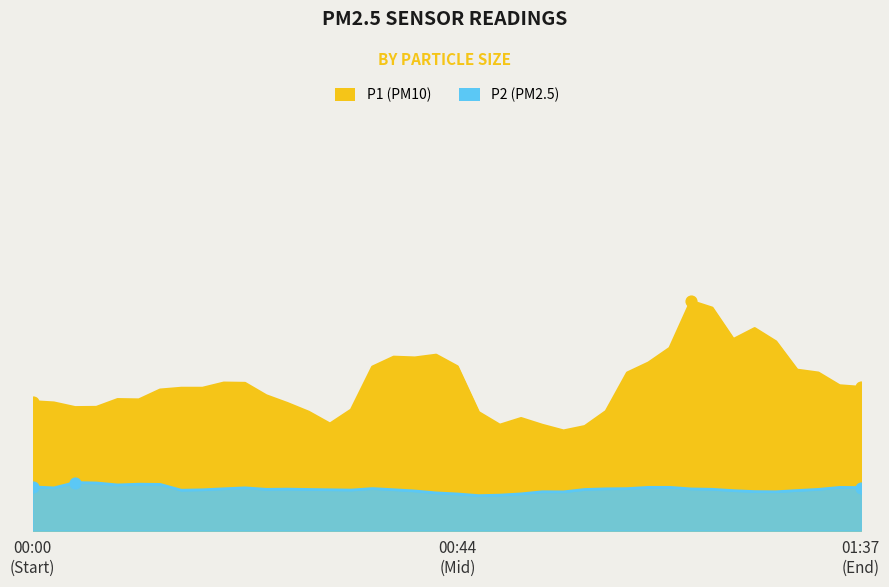

Is the value of P1 at 00:14 greater than the value of P2 at 00:51?

Yes